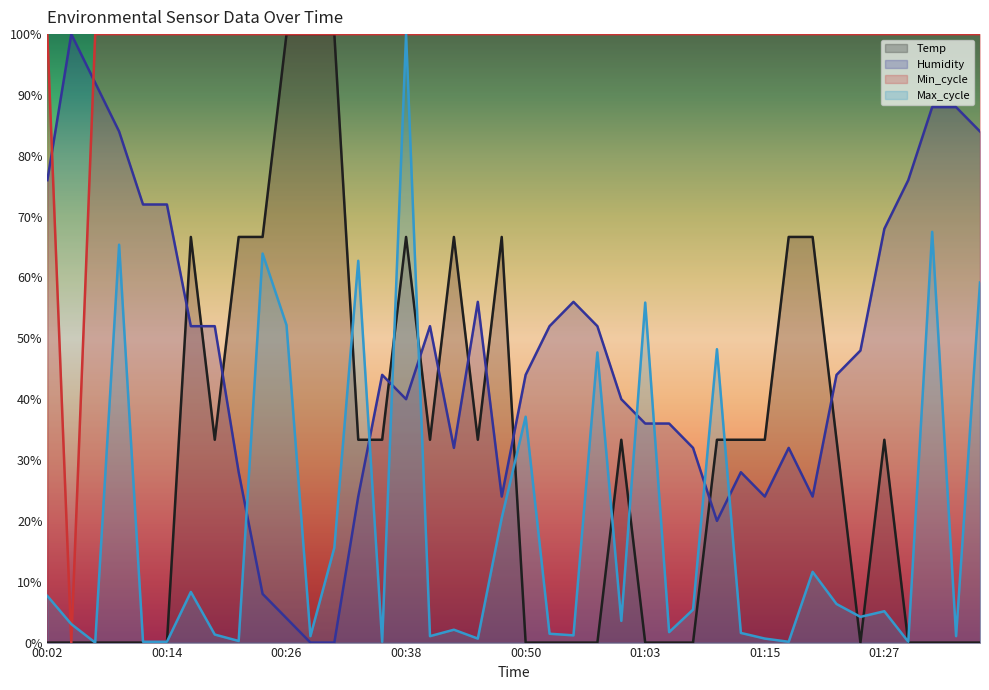

The value of Min_cycle at 00:43 is 155.3. True or false?

False